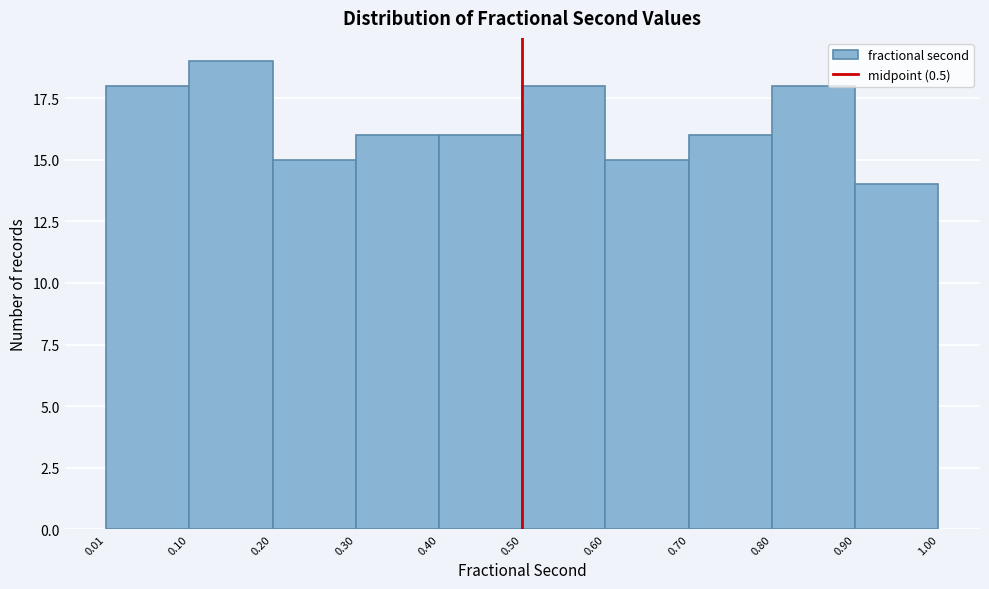

Reading left to right, list every bar in this chart as the range it spans on the x-axis followed by its height. The values are not printed on the chart, so give them approximately, as read against the axis.

0.01 to 0.10: 18
0.10 to 0.20: 19
0.20 to 0.30: 15
0.30 to 0.40: 16
0.40 to 0.50: 16
0.50 to 0.60: 18
0.60 to 0.70: 15
0.70 to 0.80: 16
0.80 to 0.90: 18
0.90 to 1.00: 14